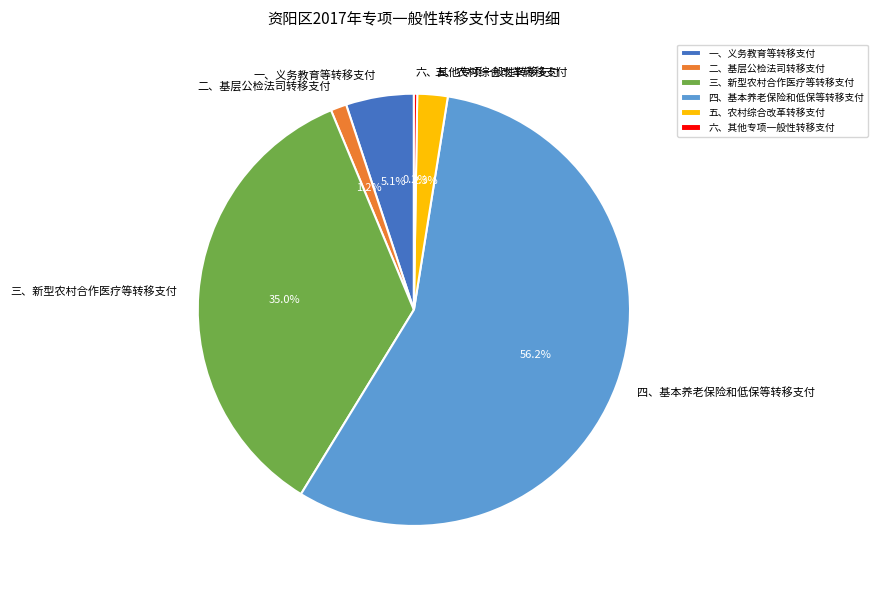

Between 二、基层公检法司转移支付 and 一、义务教育等转移支付, which is larger?

一、义务教育等转移支付